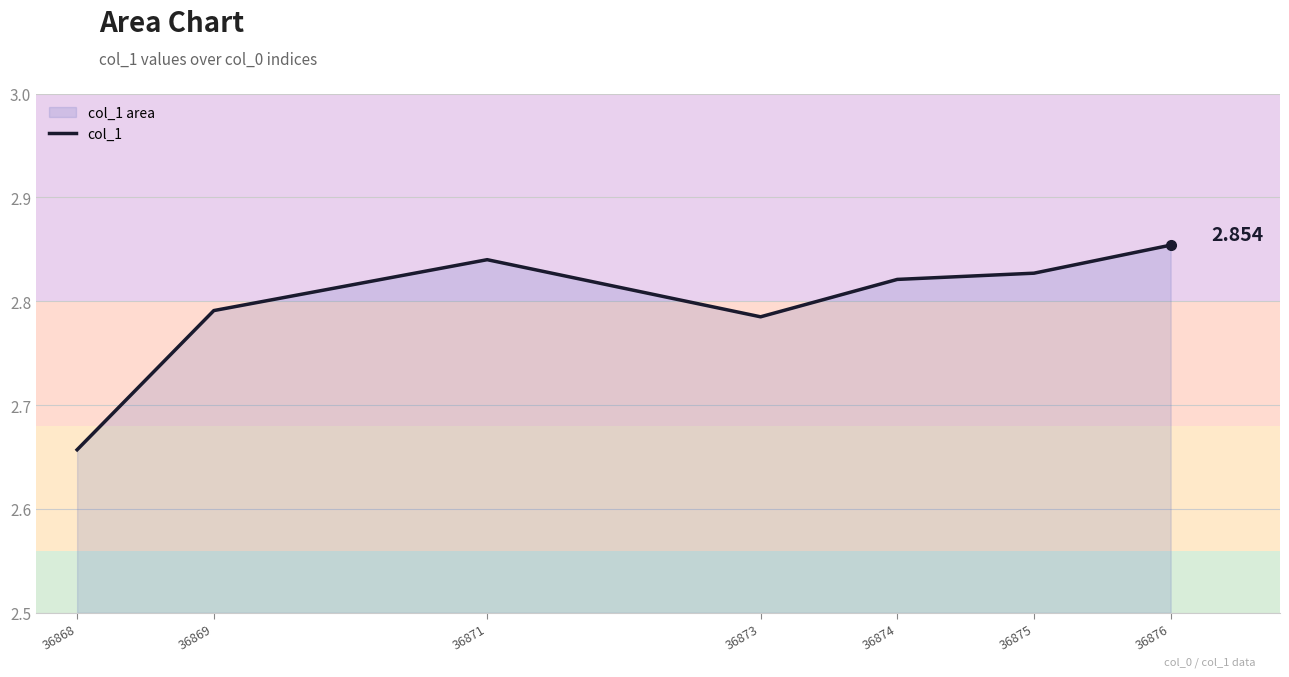

Which has a higher value, 36868 or 36871?

36871